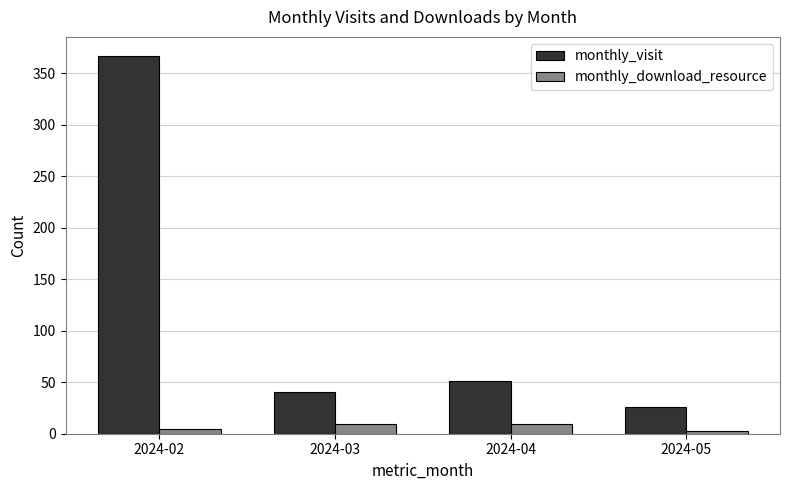

What is the difference between the monthly_visit values at 2024-03 and 2024-04?

10